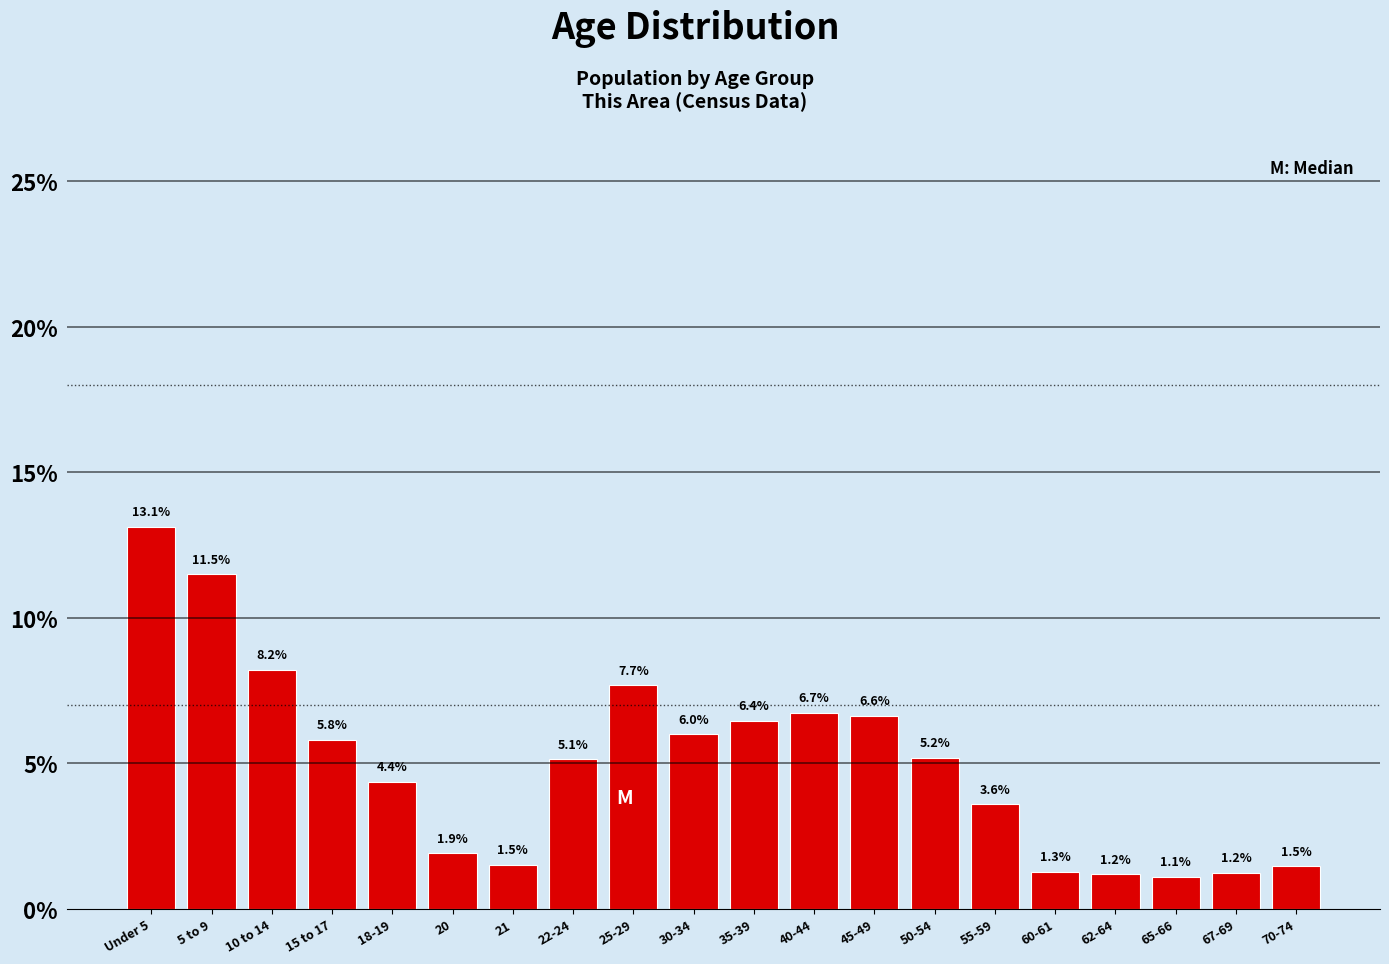

Reading left to right, what are all the values shown in this chart?

13.1	11.5	8.2	5.8	4.4	1.9	1.5	5.1	7.7	6.0	6.4	6.7	6.6	5.2	3.6	1.3	1.2	1.1	1.2	1.5